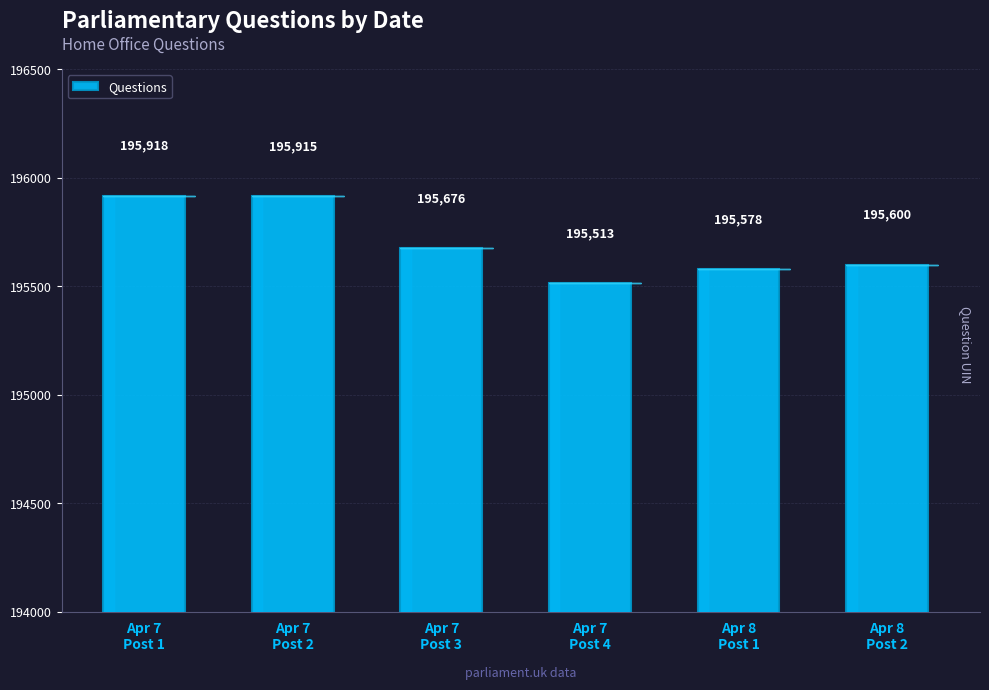

What is the label of the 2nd bar from the left?

Apr 7
Post 2